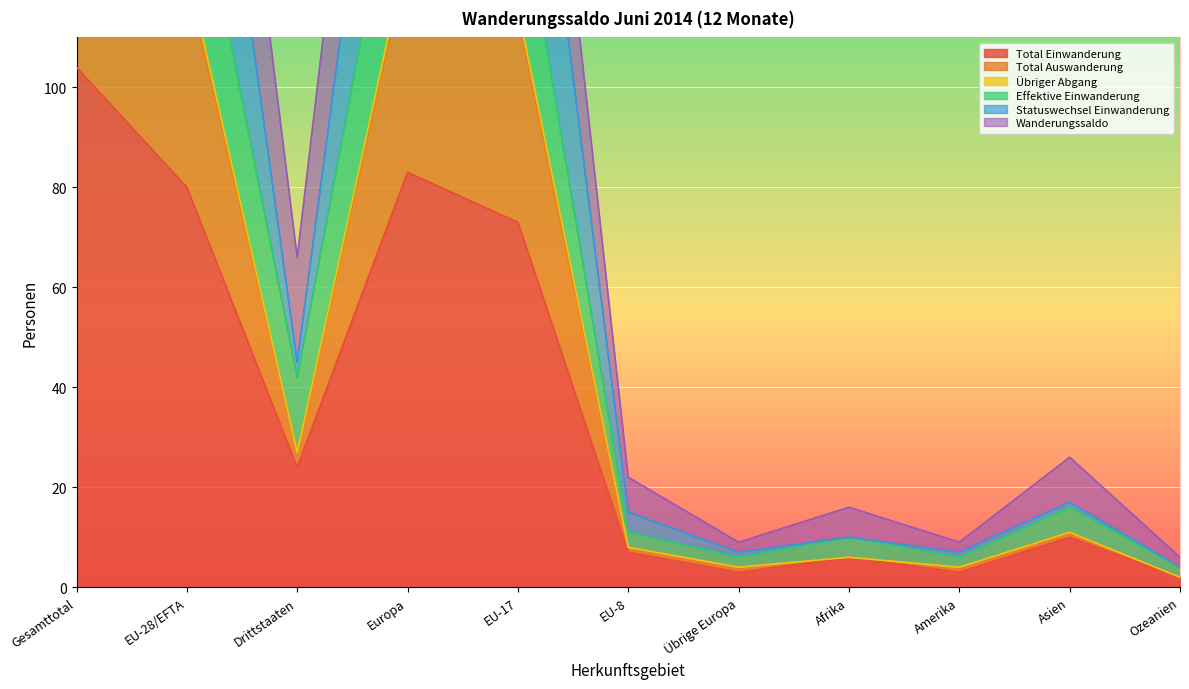

True or false: Total Einwanderung has a value of 2 at EU-8.

False